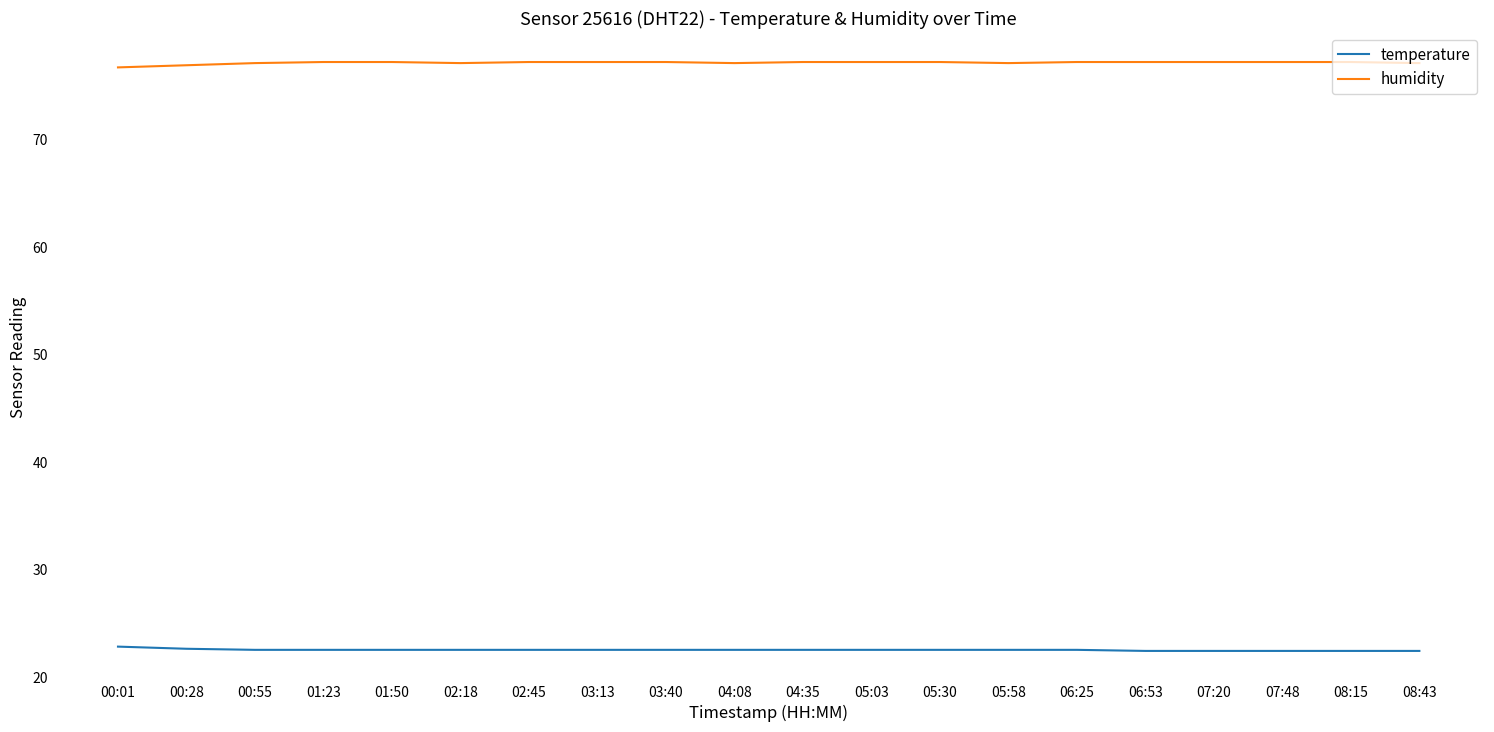

What is the sum of the humidity values at 04:08 and 05:03?

154.3